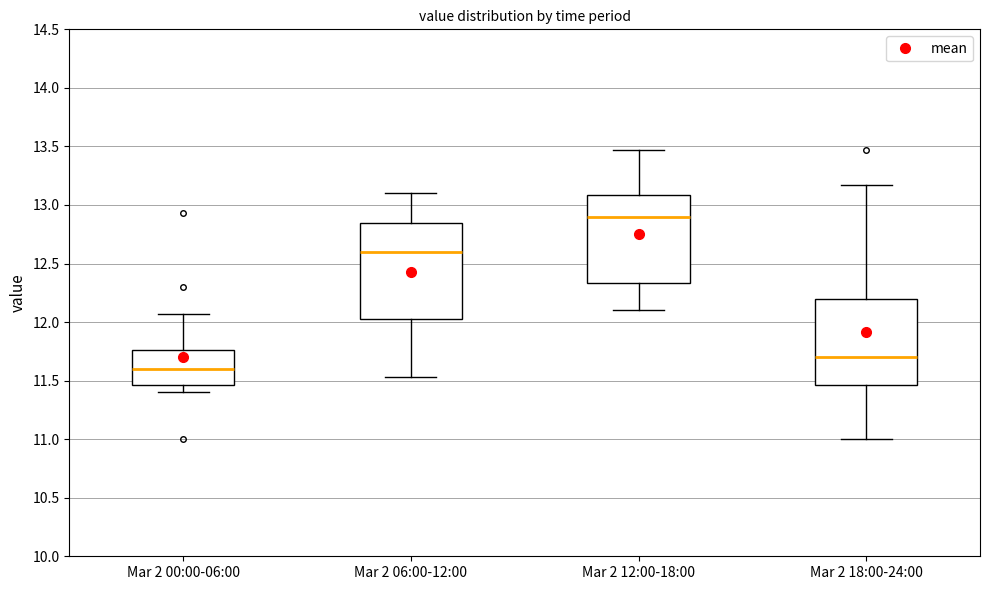

Where is the lower edge of the box for Mar 2 12:00-18:00 on the y-axis? The values are not printed on the chart, so give them approximately, as read against the axis.

12.35